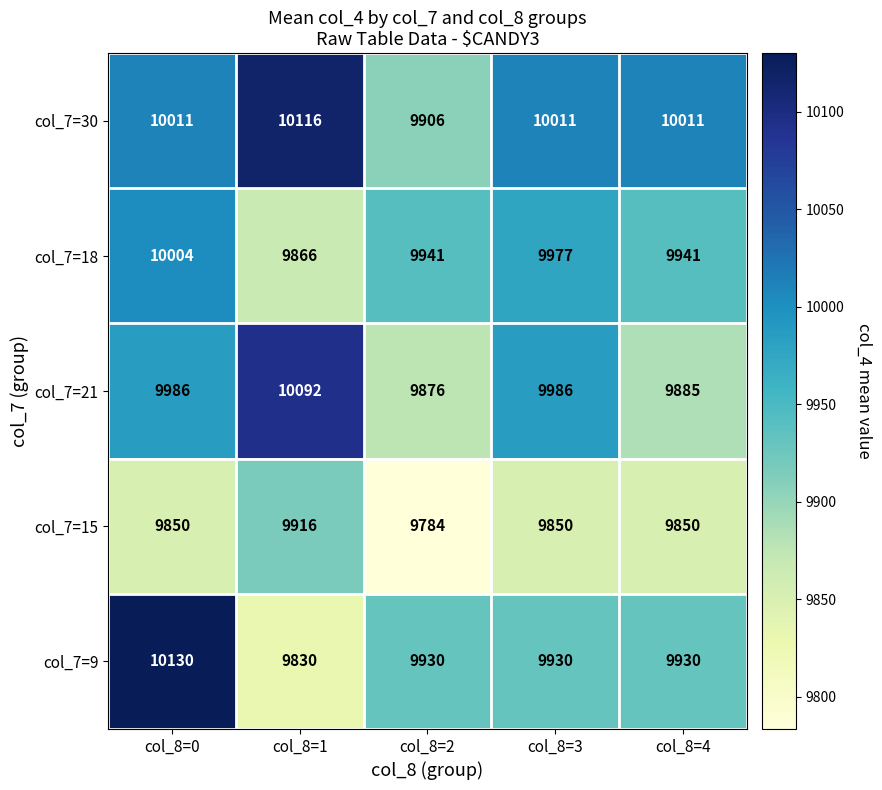

What is the greatest value displayed?

10130